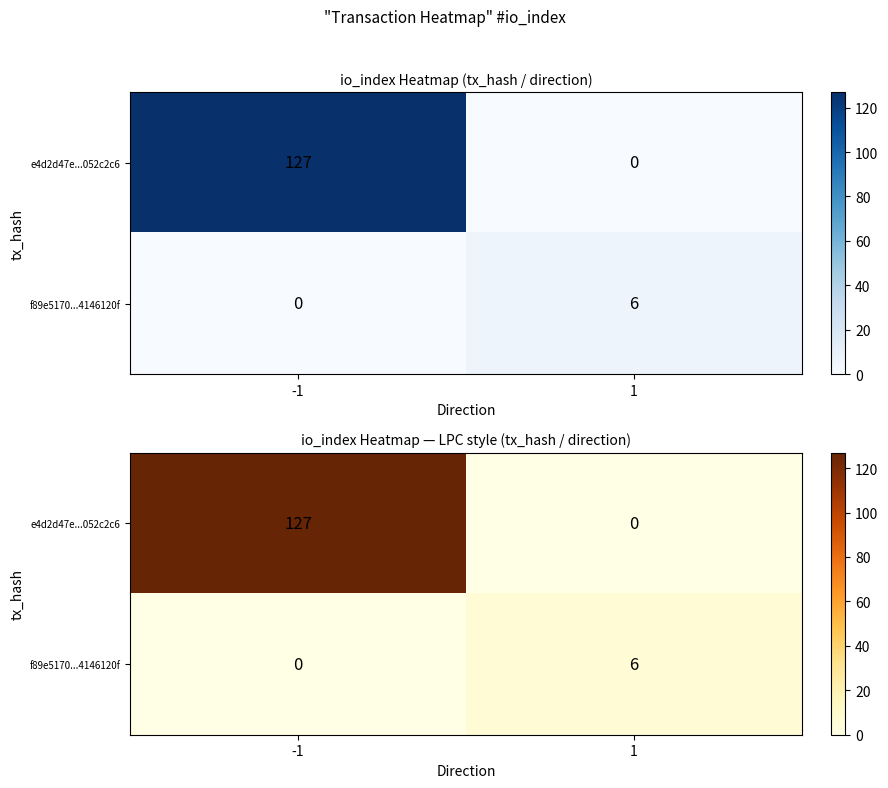

Where is e4d2d47e...052c2c6 nearest to the value 63?

1